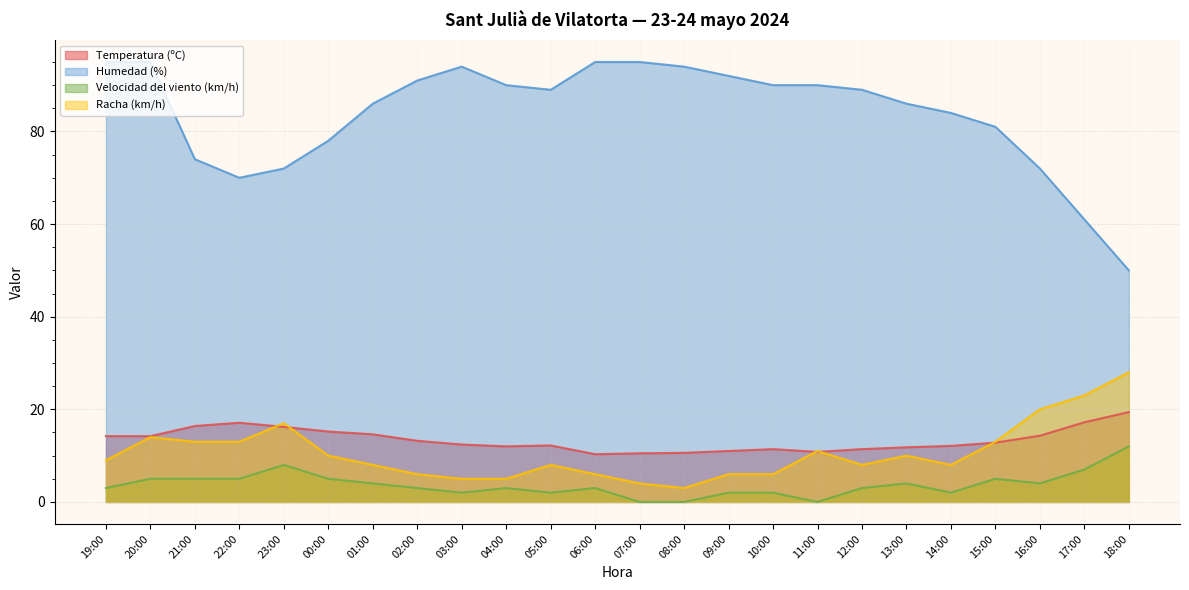

Rank the categories by Racha (km/h) value from highest to lowest.

18:00, 17:00, 16:00, 23:00, 20:00, 21:00, 22:00, 15:00, 11:00, 00:00, 13:00, 19:00, 01:00, 05:00, 12:00, 14:00, 02:00, 06:00, 09:00, 10:00, 03:00, 04:00, 07:00, 08:00